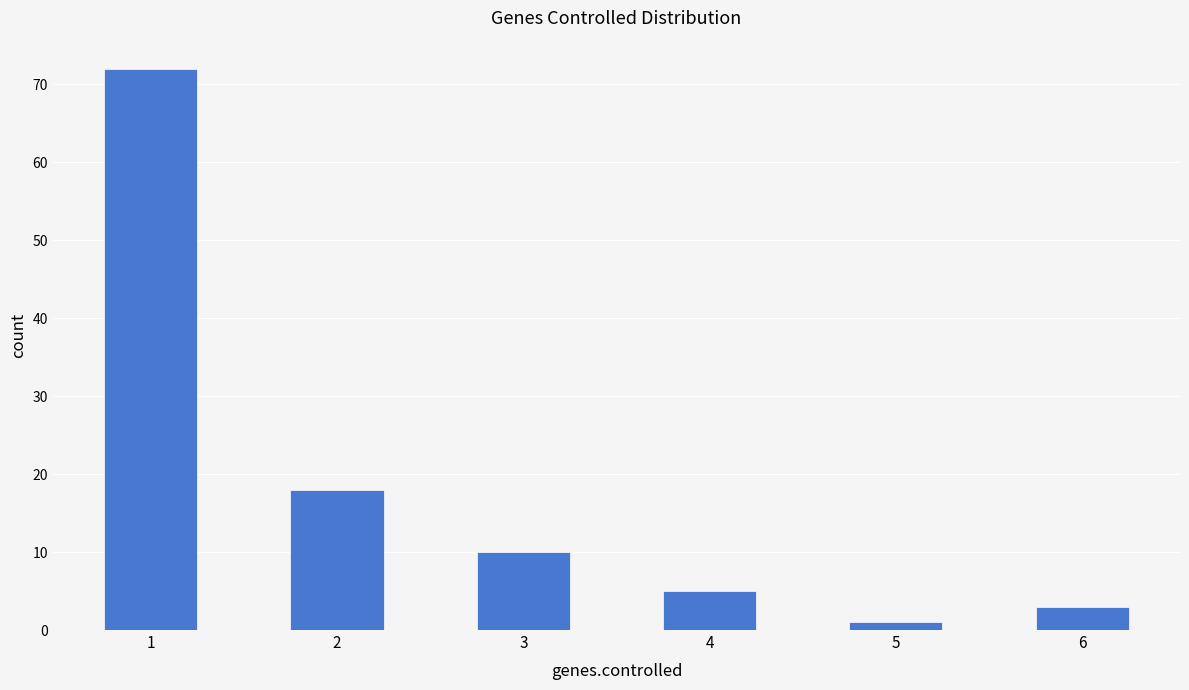

What is the value of the 5th bar from the left?

1